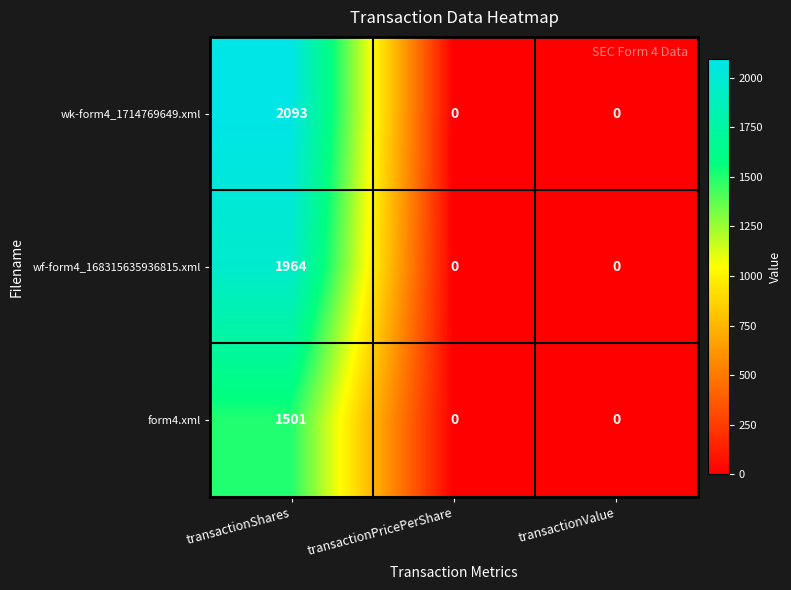

At which category is the sum across all series the highest?

transactionShares